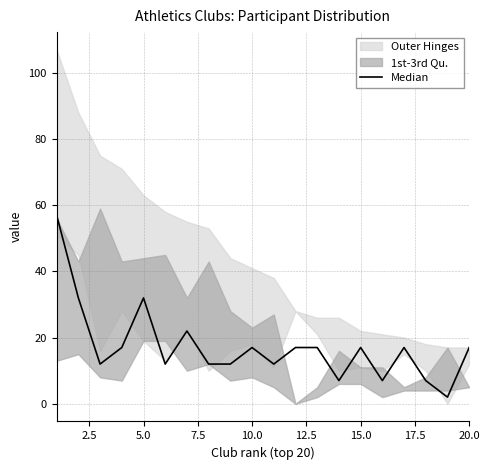

The chart shows a value of 8 at 15.0. True or false?

False